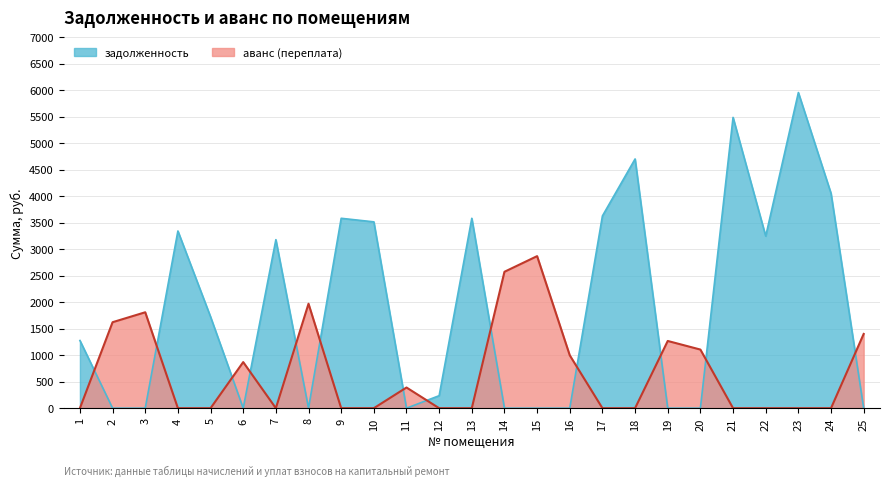

Which label corresponds to the smallest value in the chart?

2